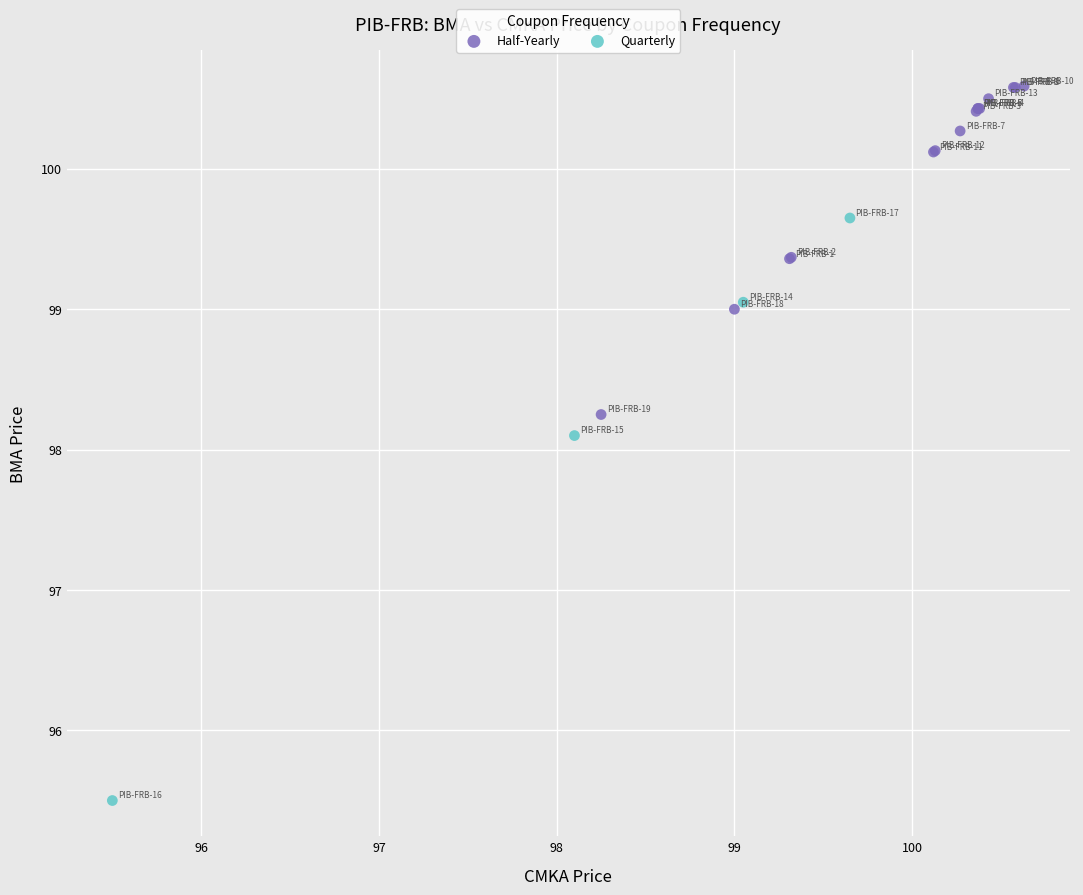

What are all the series names shown in the legend?

Half-Yearly, Quarterly